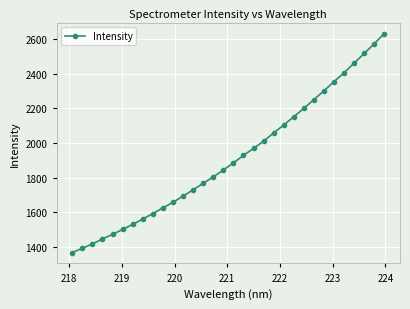

How many values exceed 1885?

16